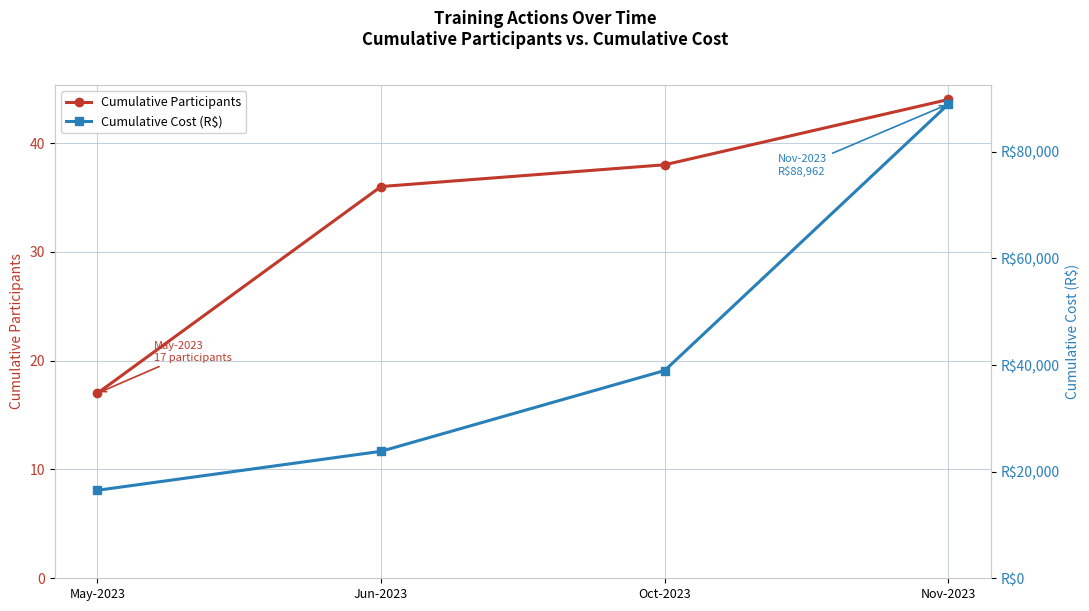

Reading left to right, what are all the values shown in this chart?

Cumulative Participants: May-2023=17.0	Jun-2023=36.0	Oct-2023=38.0	Nov-2023=44.0
Cumulative Cost (R$): May-2023=16508.9	Jun-2023=23822.0	Oct-2023=38982.2	Nov-2023=88962.2